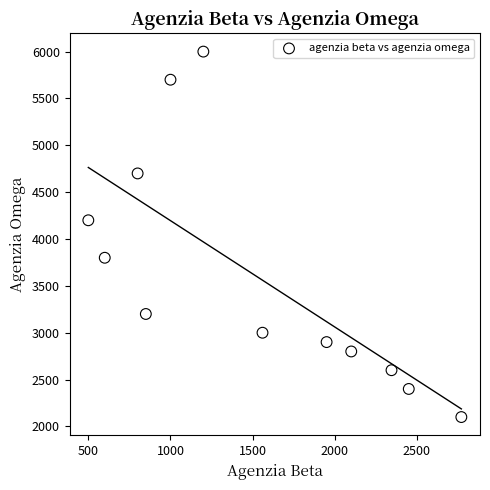

What Y value in the scatter plot is closest to 4050?

4200